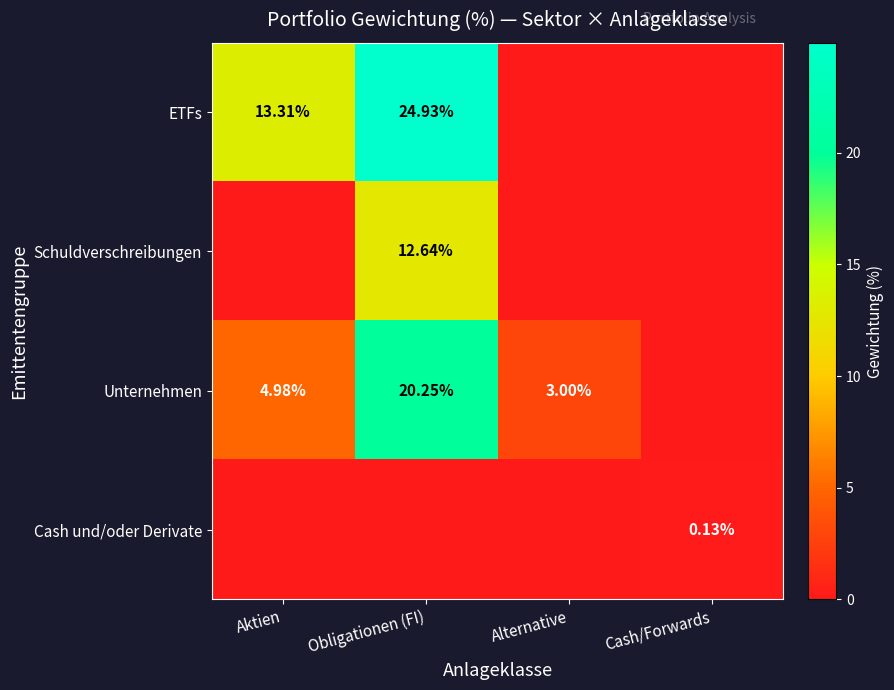

Rank the categories by Unternehmen value from highest to lowest.

Obligationen (FI), Aktien, Alternative, Cash/Forwards